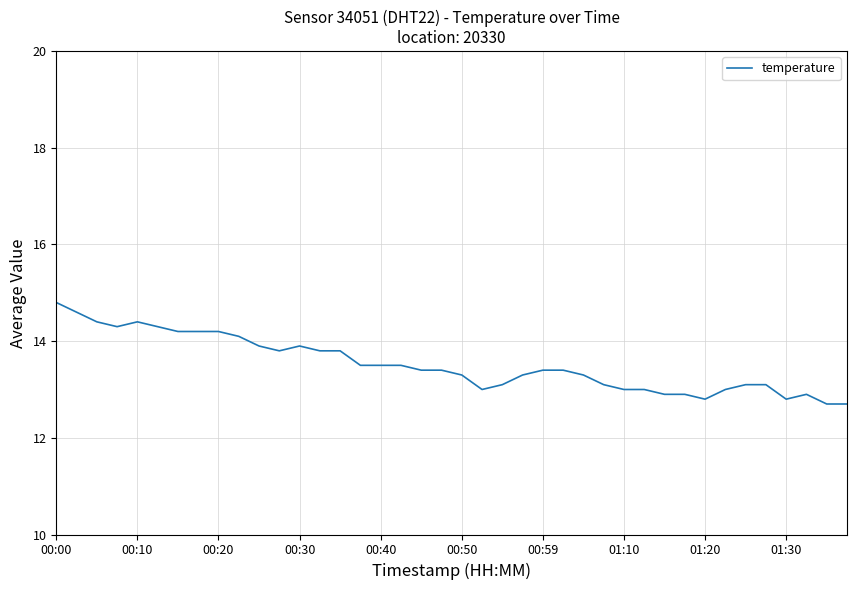

What is the difference between the second highest and second lowest values?

1.9